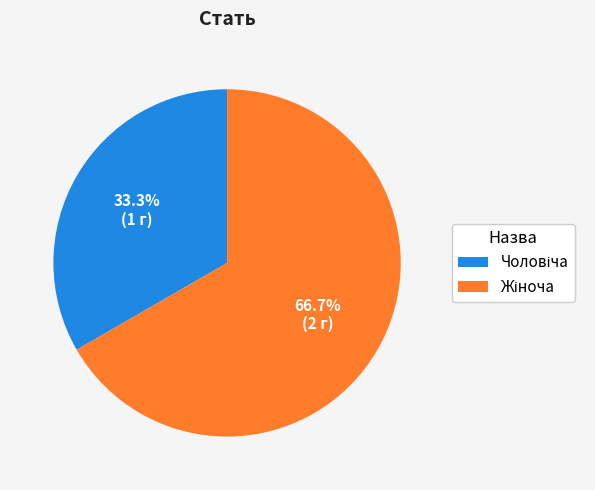

Is there a majority slice in this chart?

Yes